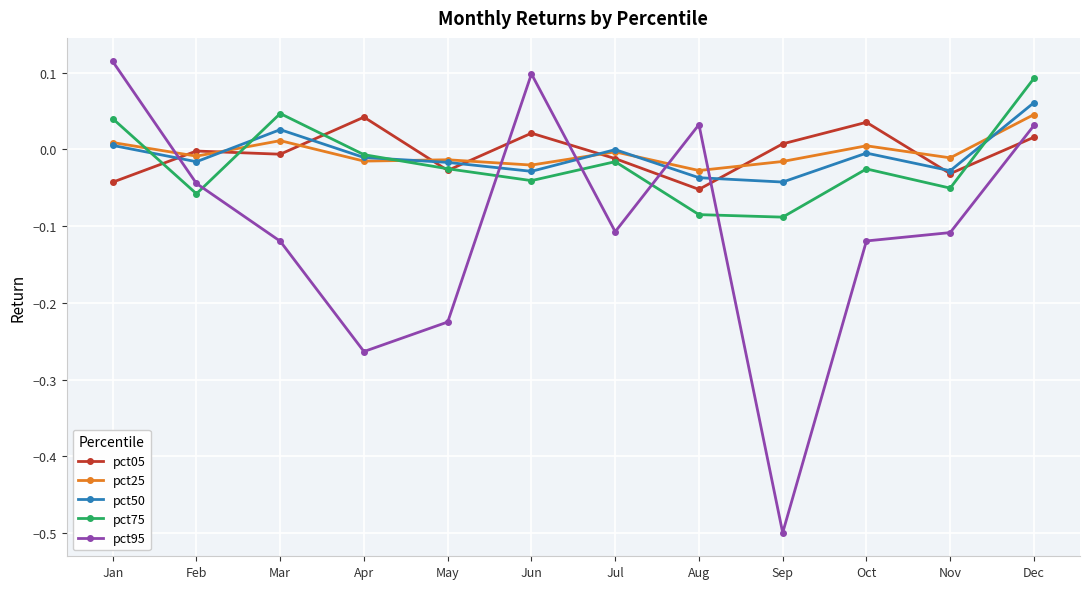

The pct75 series shows 0.1 at Mar. True or false?

False